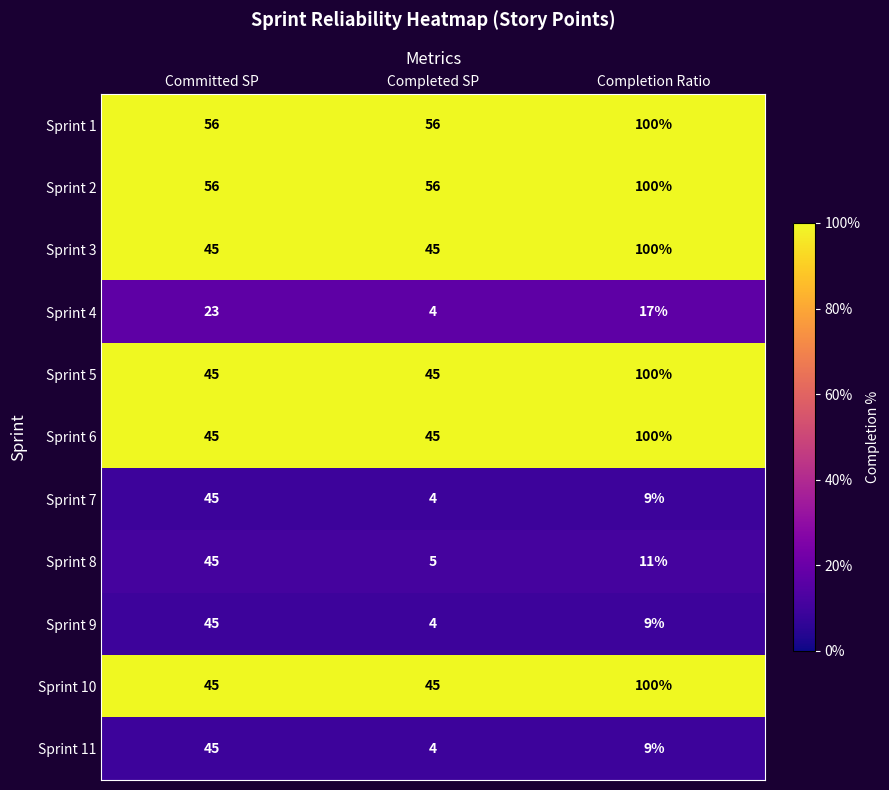

True or false: Sprint 7 has a value of 9 at Completion Ratio.

True